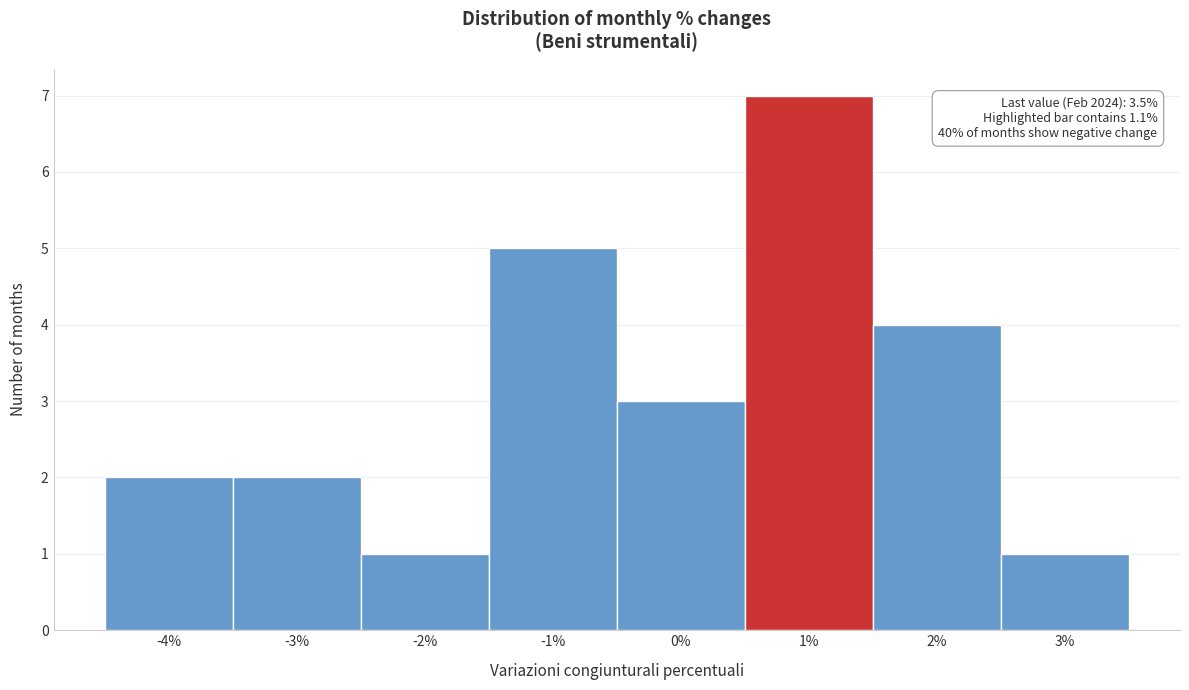

Reading left to right, what are all the values shown in this chart?

-4%=2	-3%=2	-2%=1	-1%=5	0%=3	1%=7	2%=4	3%=1